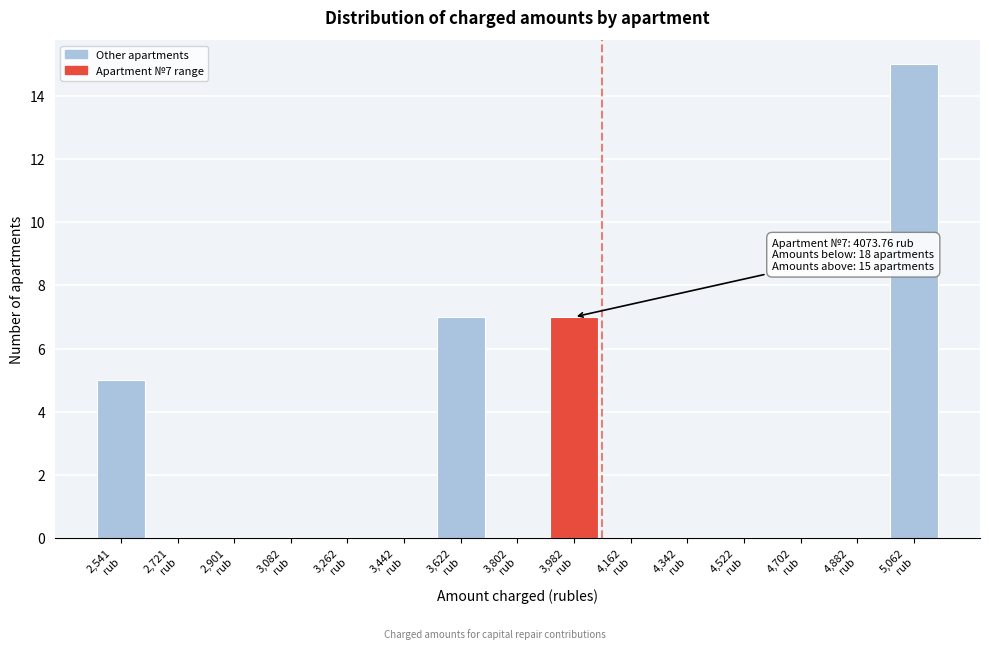

What is the greatest value displayed?

15